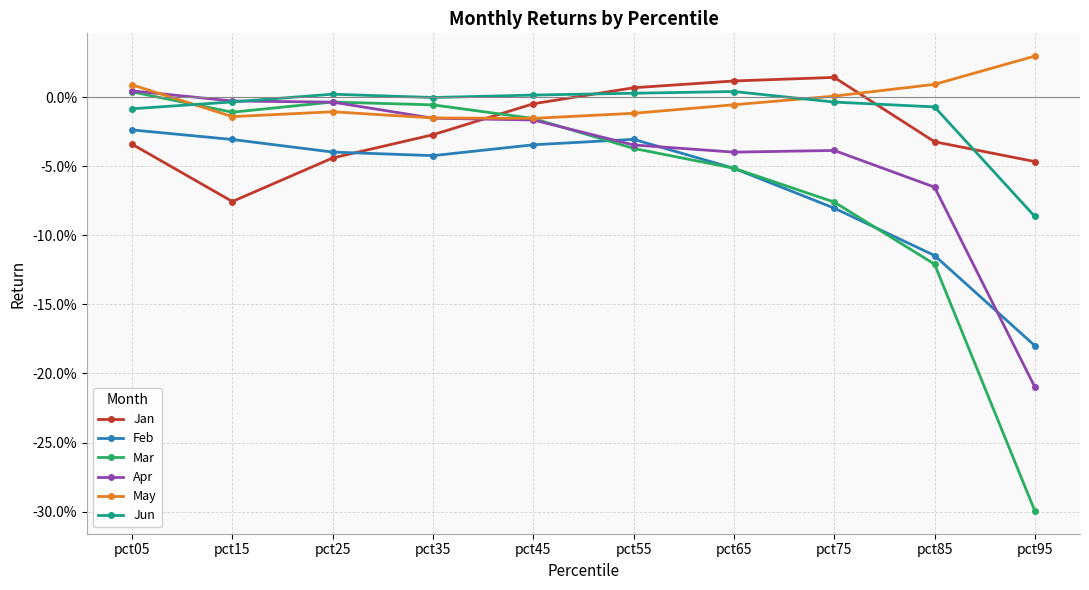

In Feb, how many points are lower than both neighbors (excluding endpoints)?

1